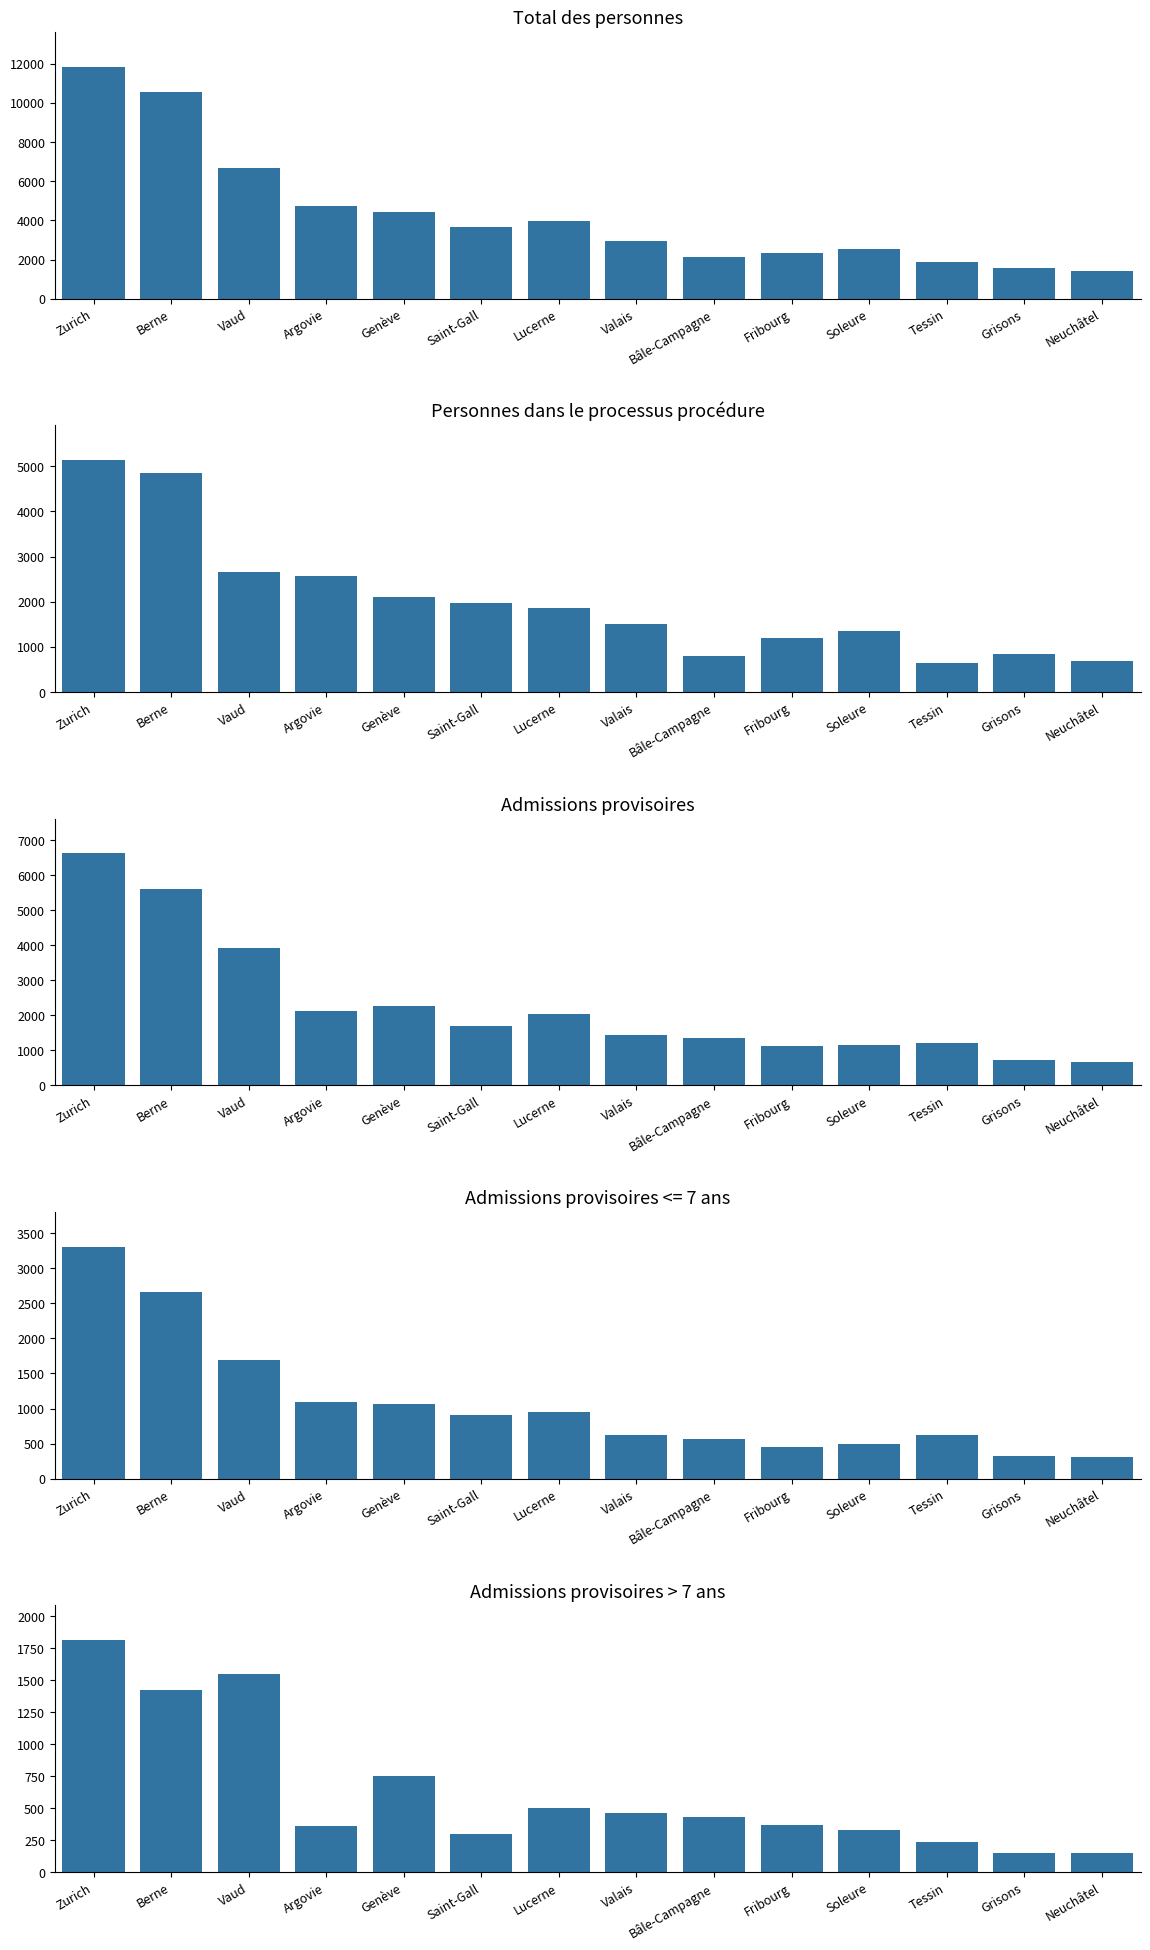

What is the label of the 8th bar from the right?

Lucerne